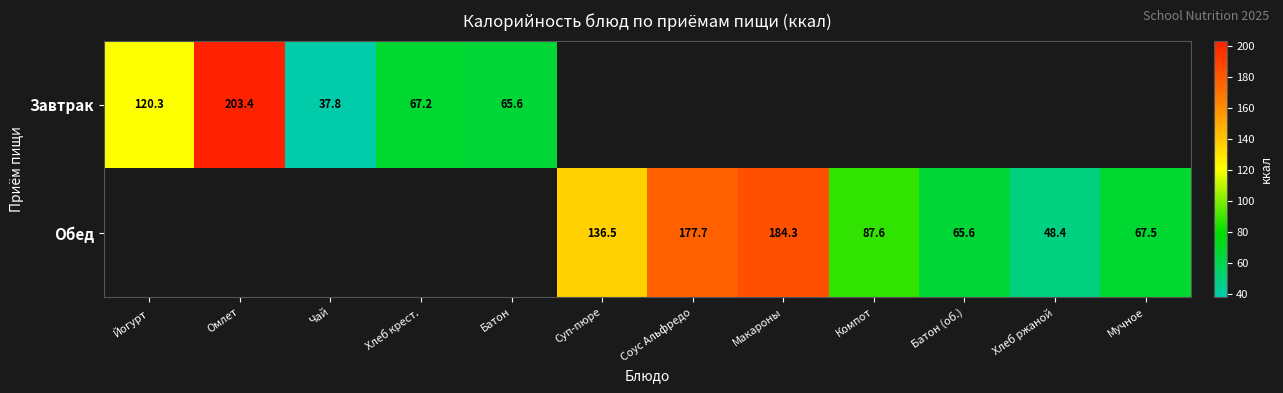

The value of Обед at Батон (об.) is 28.4. True or false?

False